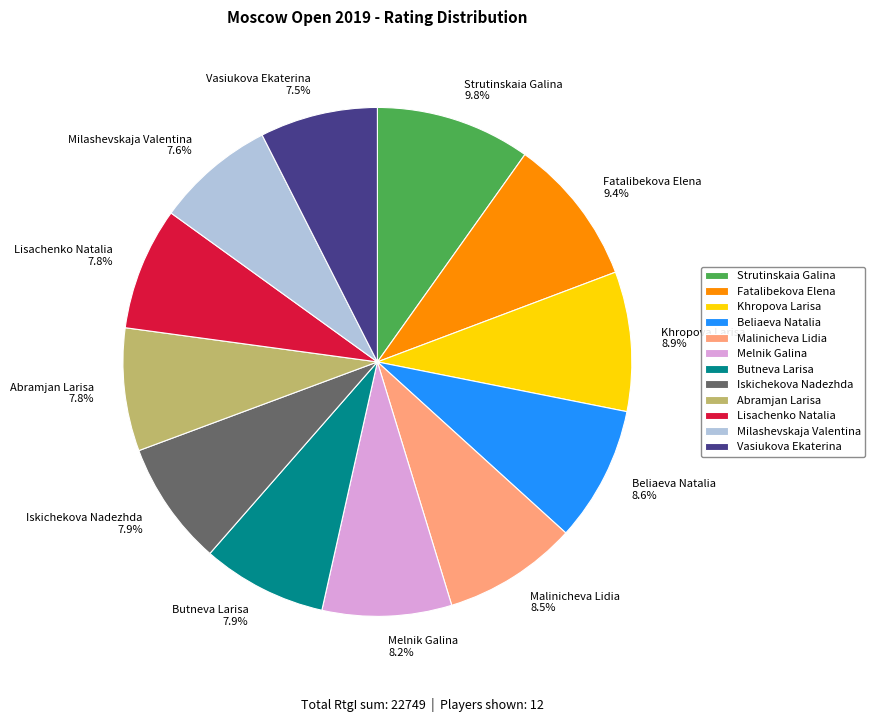

Is it true that Iskichekova Nadezhda is 8% of the pie?

True